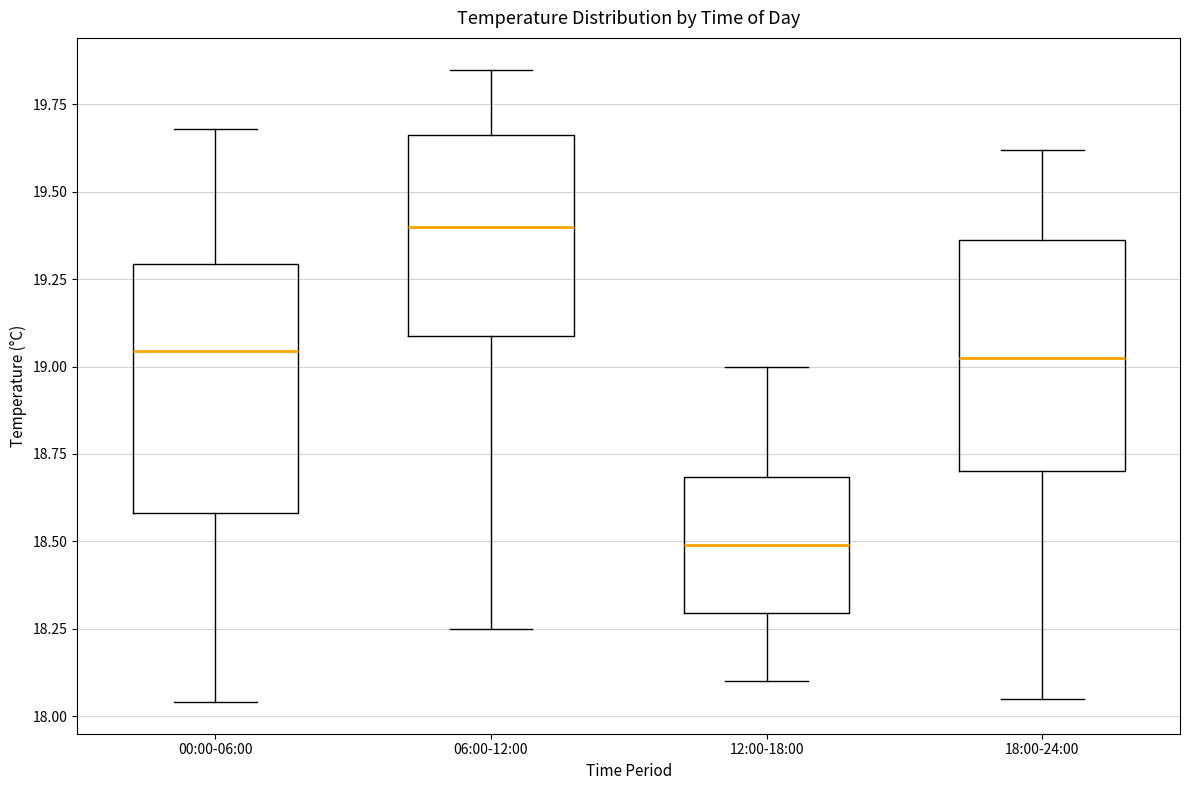

Where does the lower whisker of the box for 00:00-06:00 end on the y-axis? The values are not printed on the chart, so give them approximately, as read against the axis.

18.05